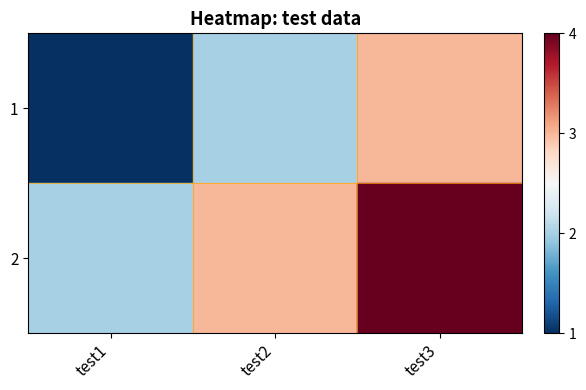

At which label does 1 reach its peak?

test3